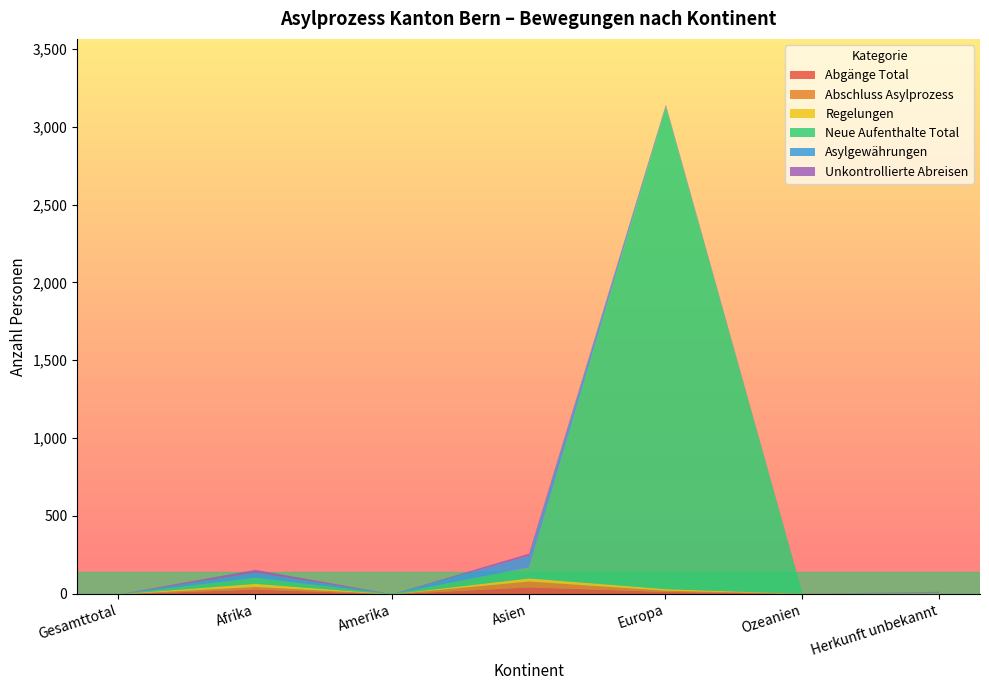

Does the chart have visible grid lines?

No